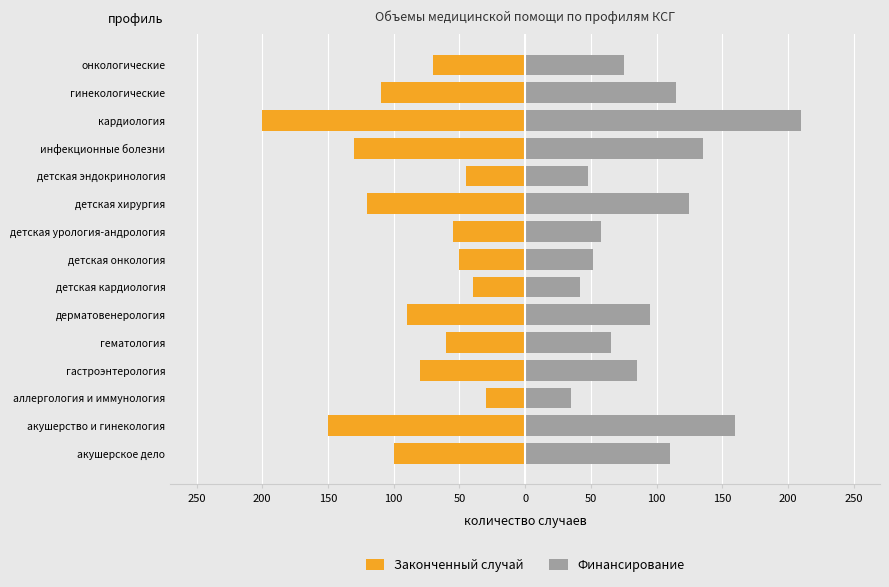

True or false: Законченный случай has a value of -186 at инфекционные болезни.

False